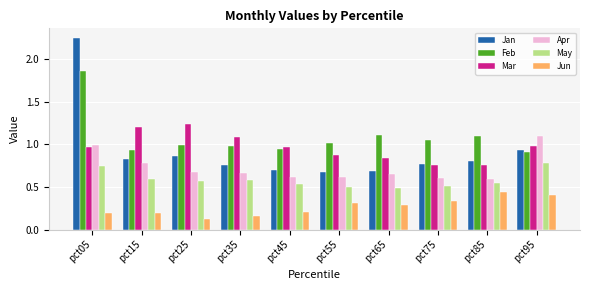

What are all the series names shown in the legend?

Jan, Feb, Mar, Apr, May, Jun